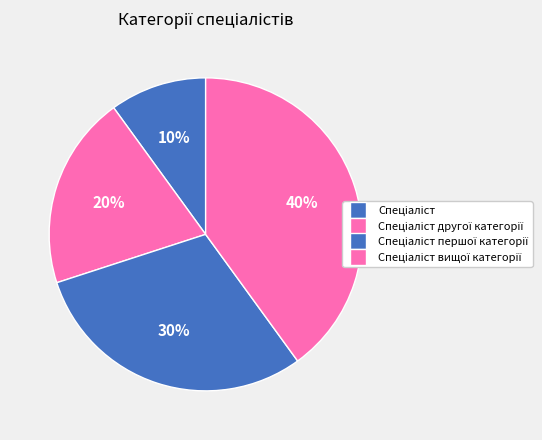

What is the change in value from Спеціаліст to Спеціаліст вищої категорії?

+3